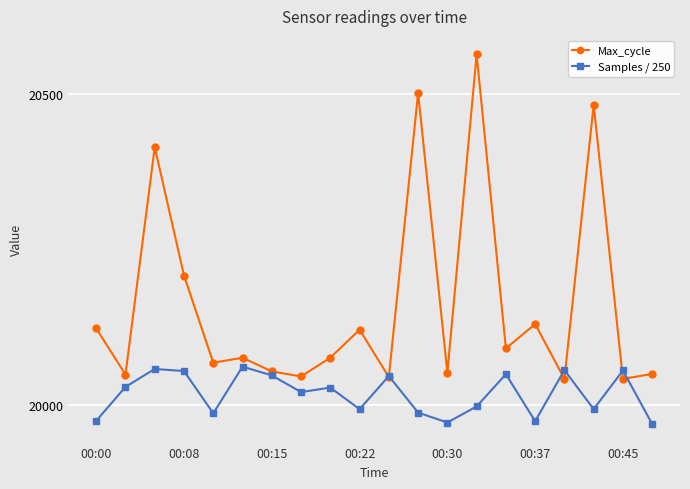

Rank the series by their maximum value, from lowest to highest.

Samples / 250, Max_cycle